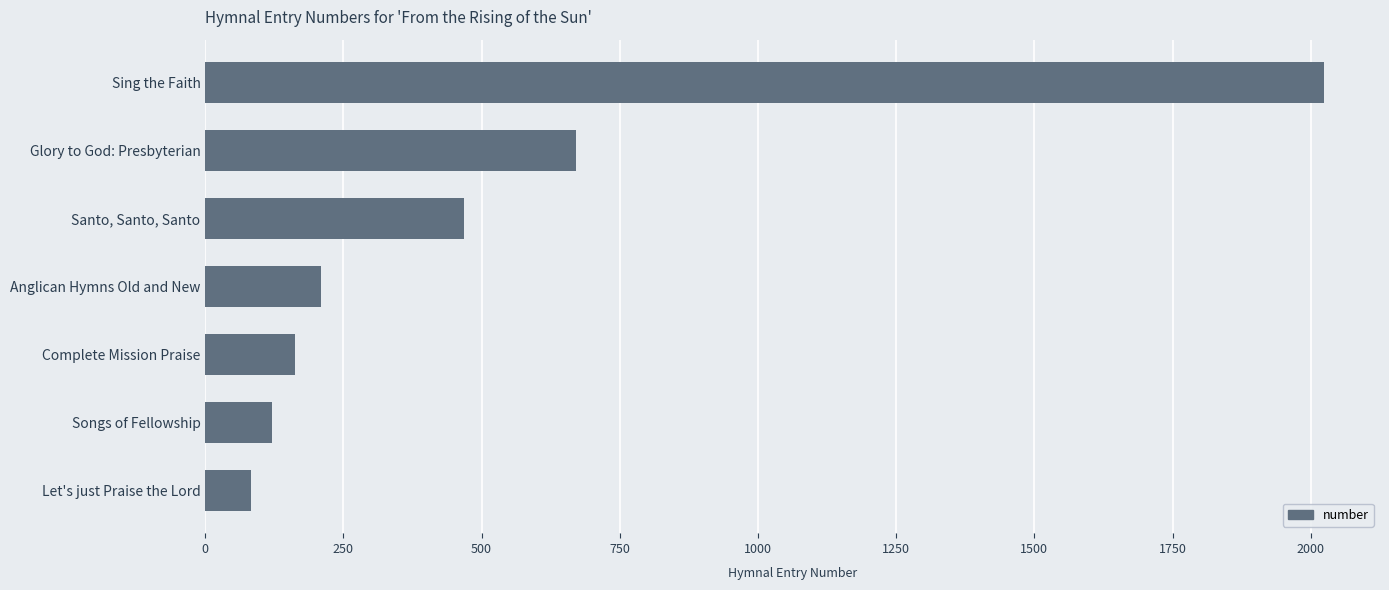

At which label is the value closest to 1053?

Glory to God: Presbyterian